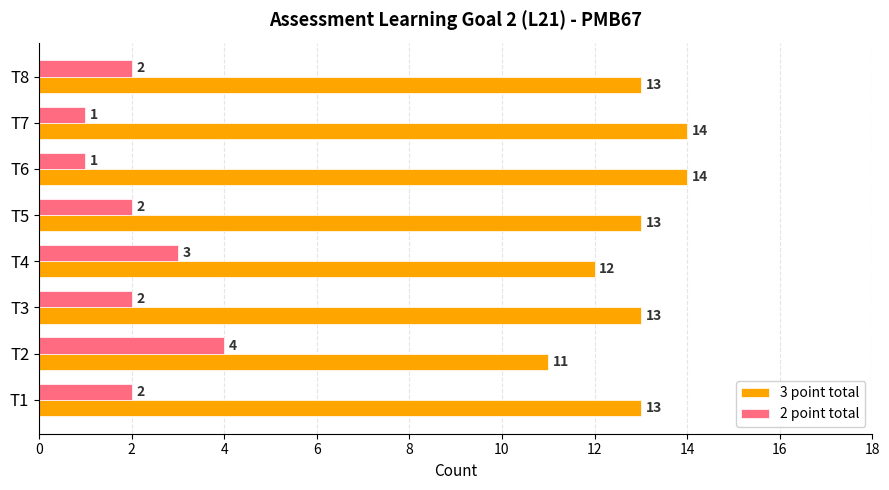

How many distinct data groups are displayed?

2